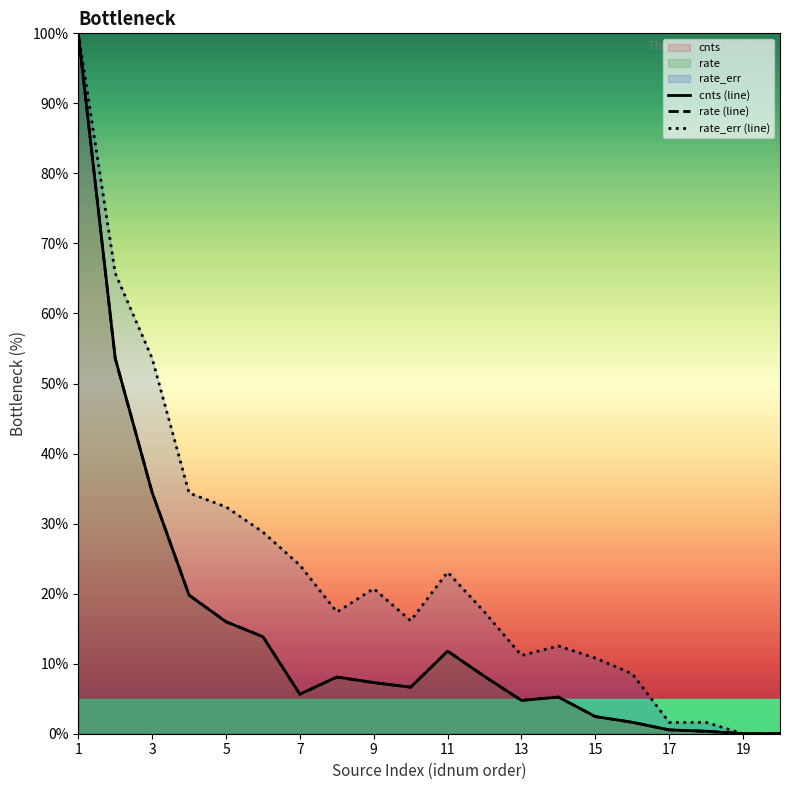

How many distinct data groups are displayed?

3